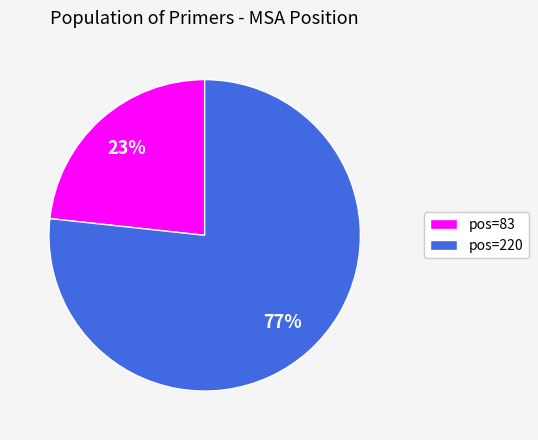

To the nearest percent, what is the average slice percentage?

50%